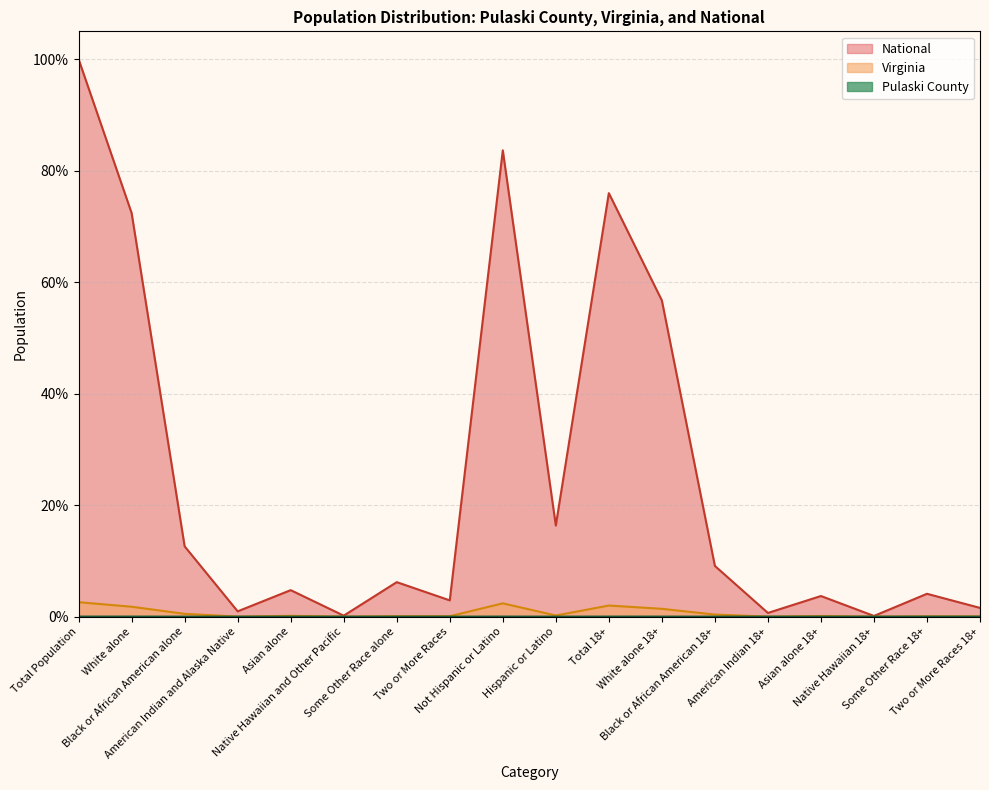

Does the chart have visible grid lines?

Yes